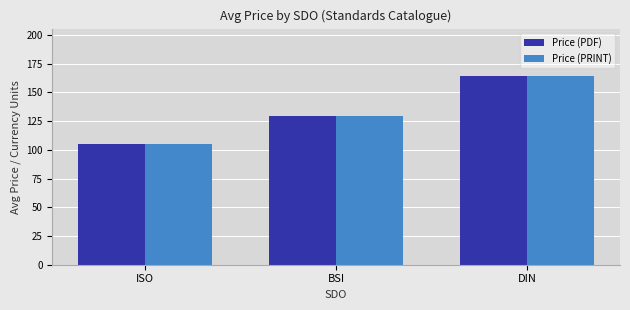

At which label is Price (PRINT) closest to 134?

BSI